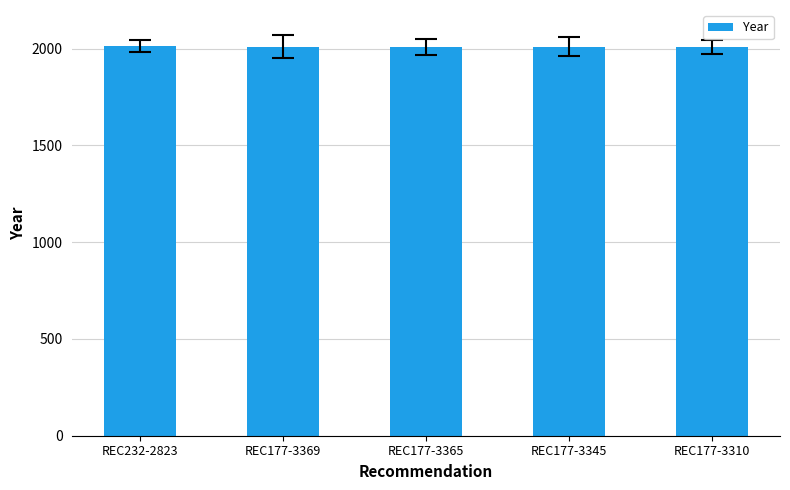

What is the approximate value at REC232-2823?

2013